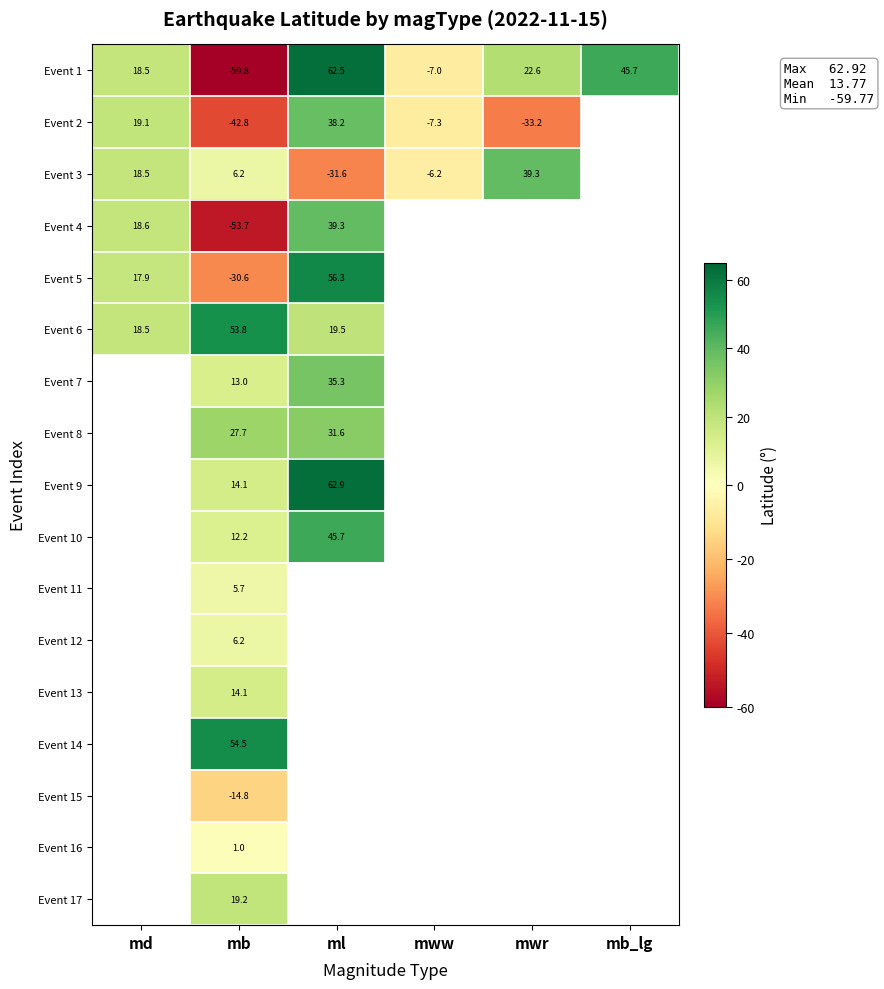

Rank the categories by Event 17 value from highest to lowest.

md, mb, ml, mww, mwr, mb_lg